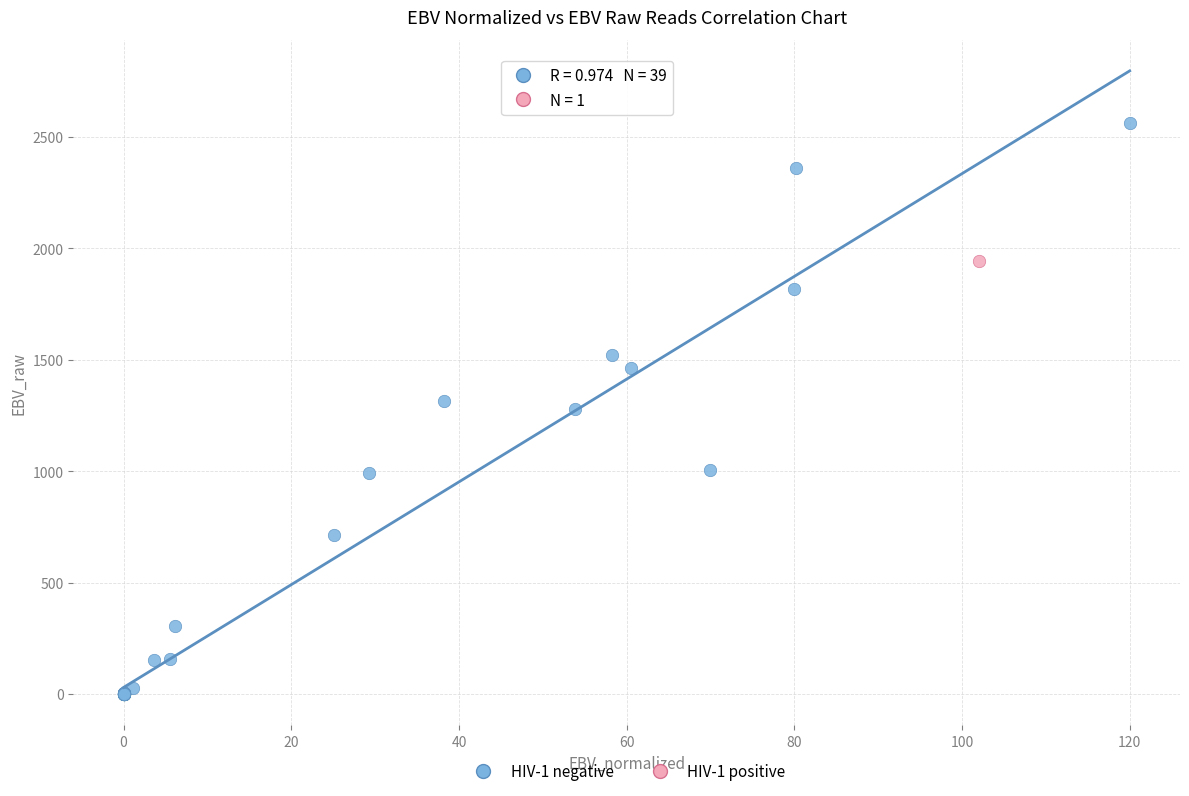

What are all the series names shown in the legend?

HIV-1 negative, HIV-1 positive